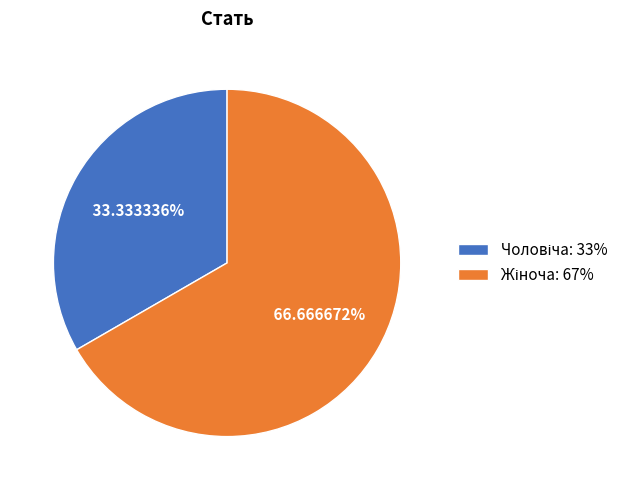

Is there a majority slice in this chart?

Yes